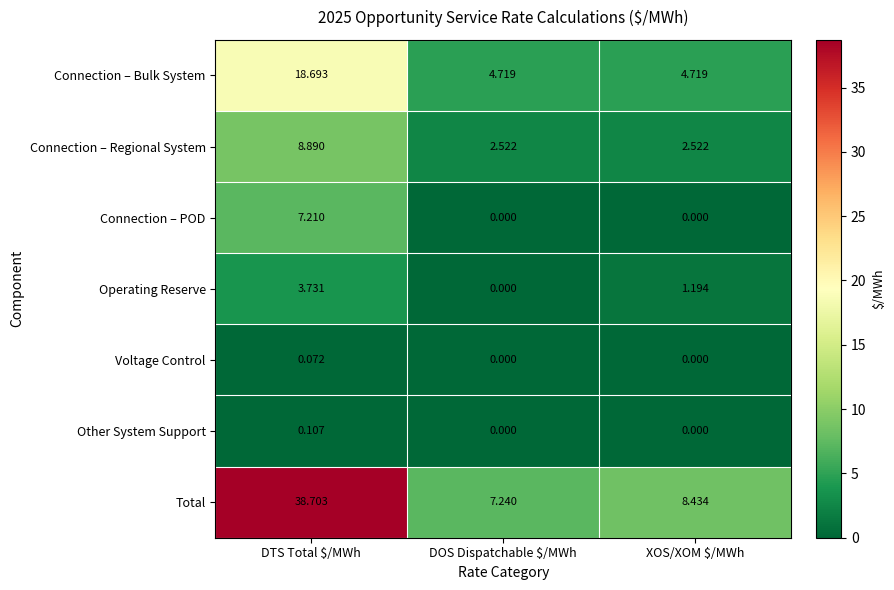

Which series has the largest total across all categories?

Total